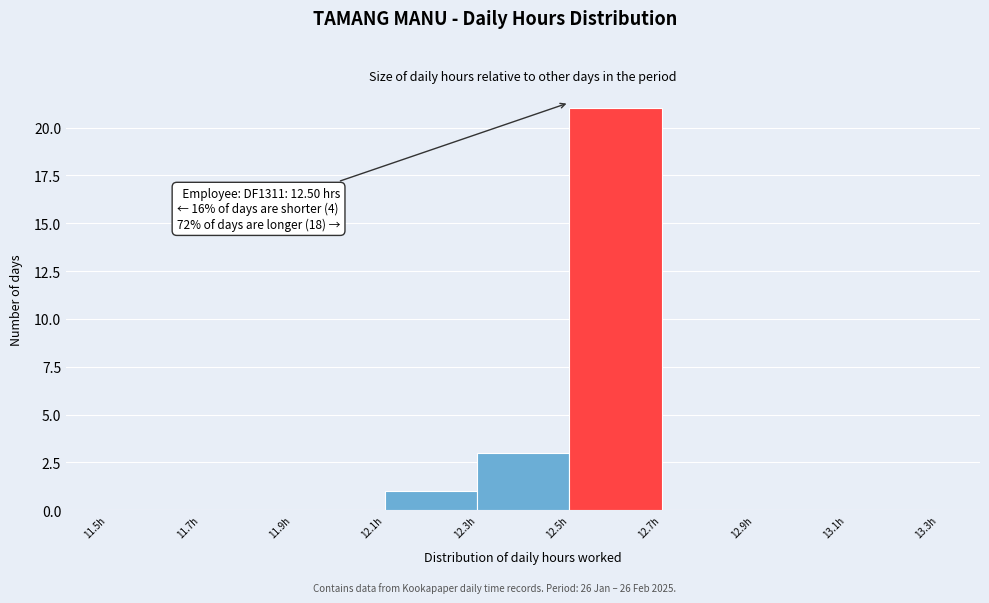

Over which range of the x-axis is the bar tallest?

12.5 to 12.7